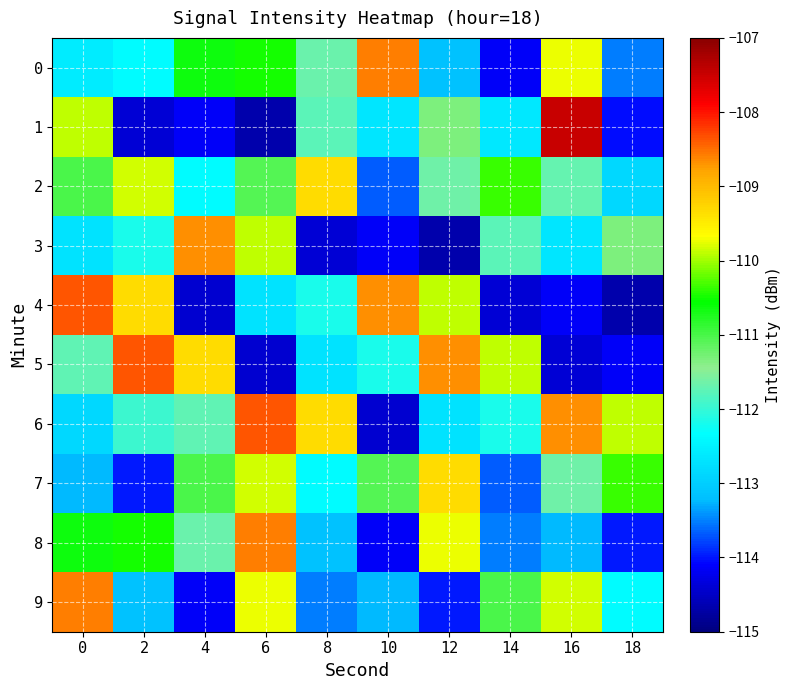

Between 16 and 18, which is larger?

16